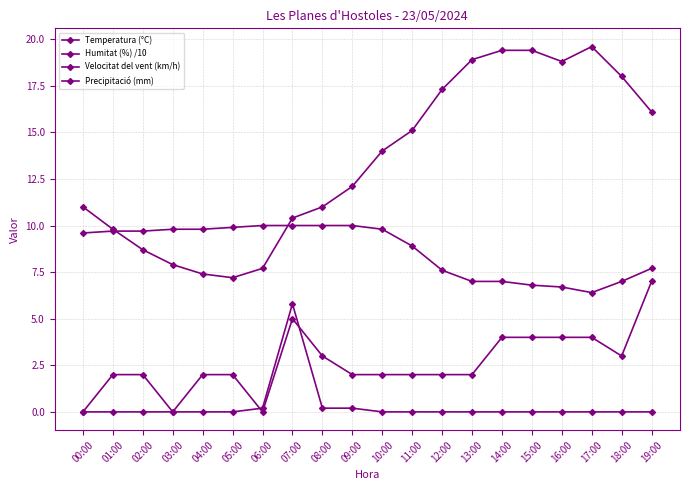

Is it true that Temperatura (°C) equals 18.8 at 16:00?

True